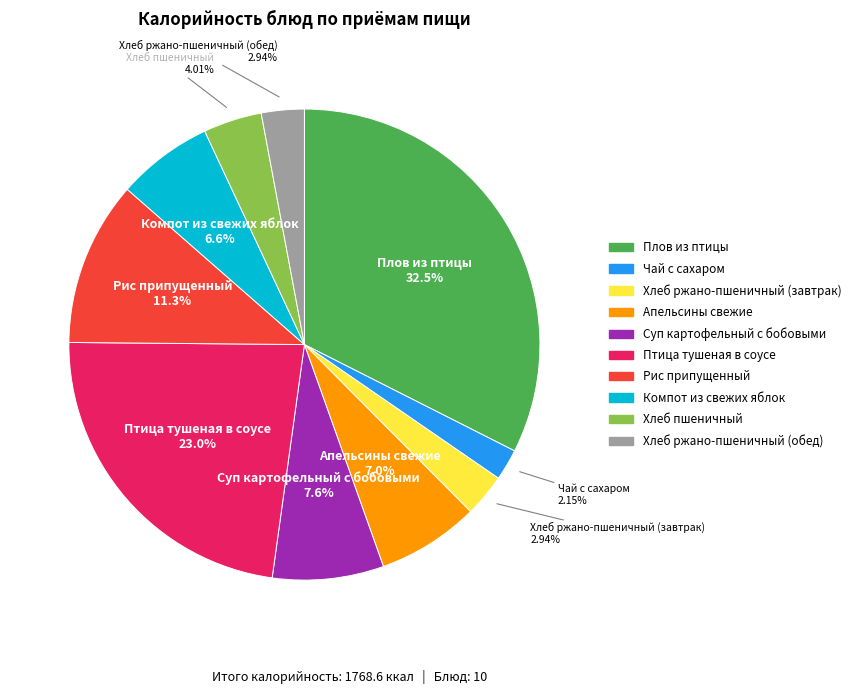

What is the total percentage of Чай с сахаром and Птица тушеная в соусе?

25.1%